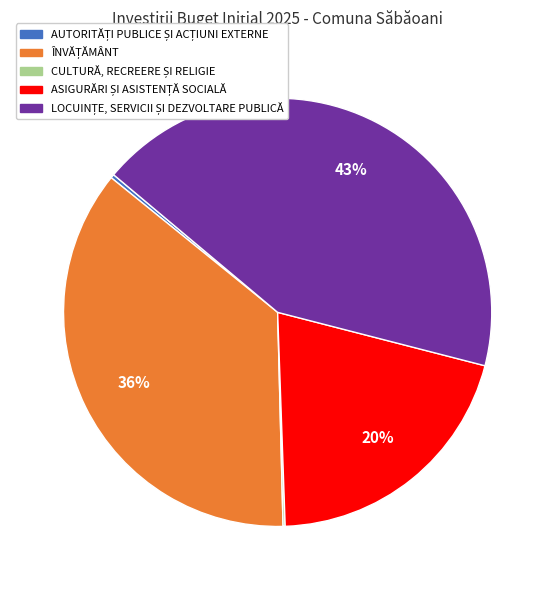

To the nearest percent, what is the average slice percentage?

20%